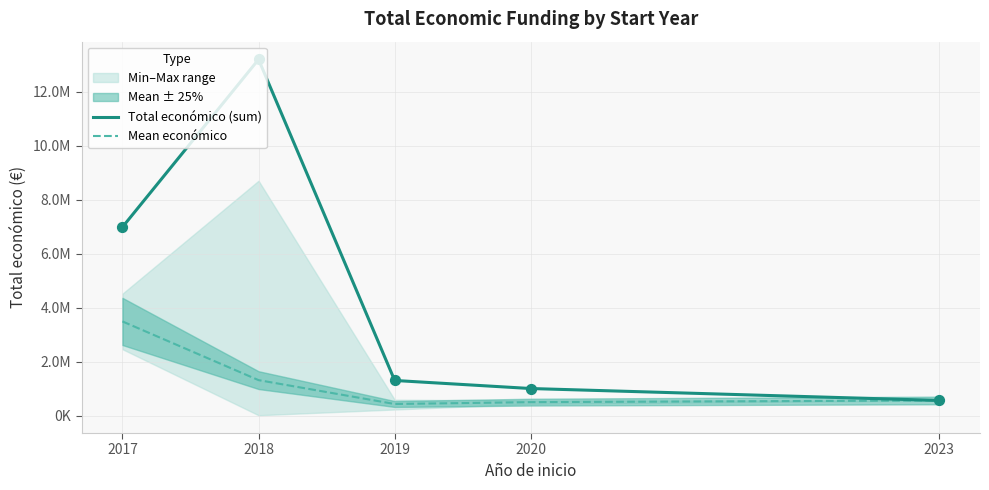

Which series has the largest total across all categories?

Total económico (sum)